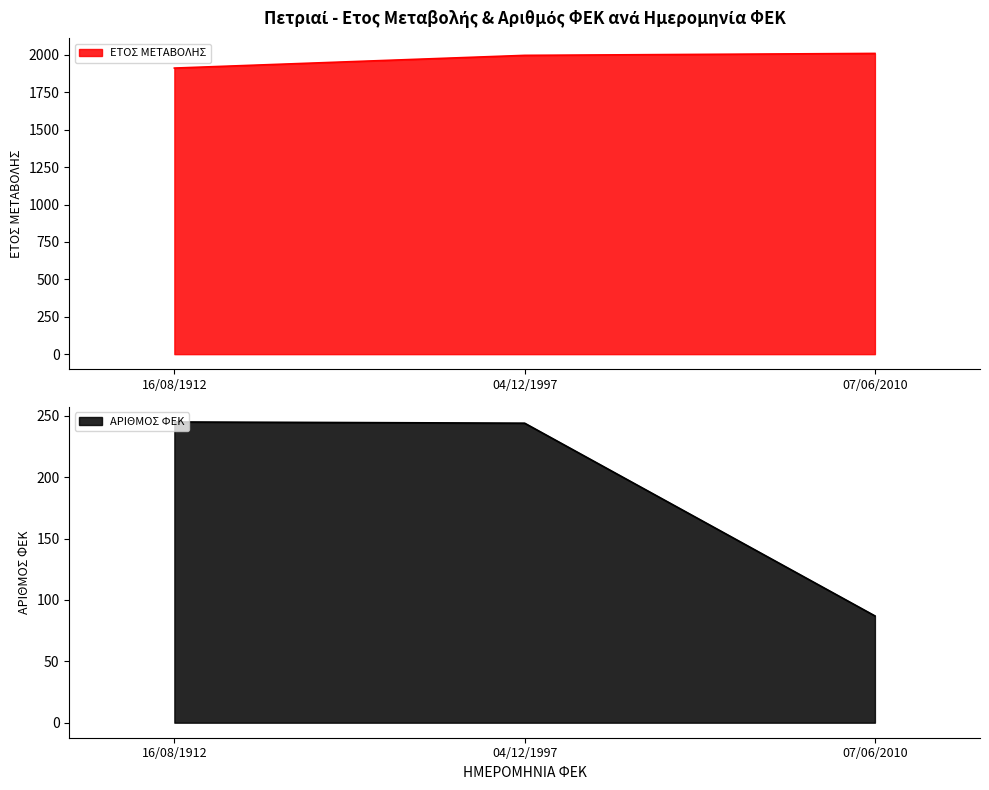

Does the chart have visible grid lines?

No